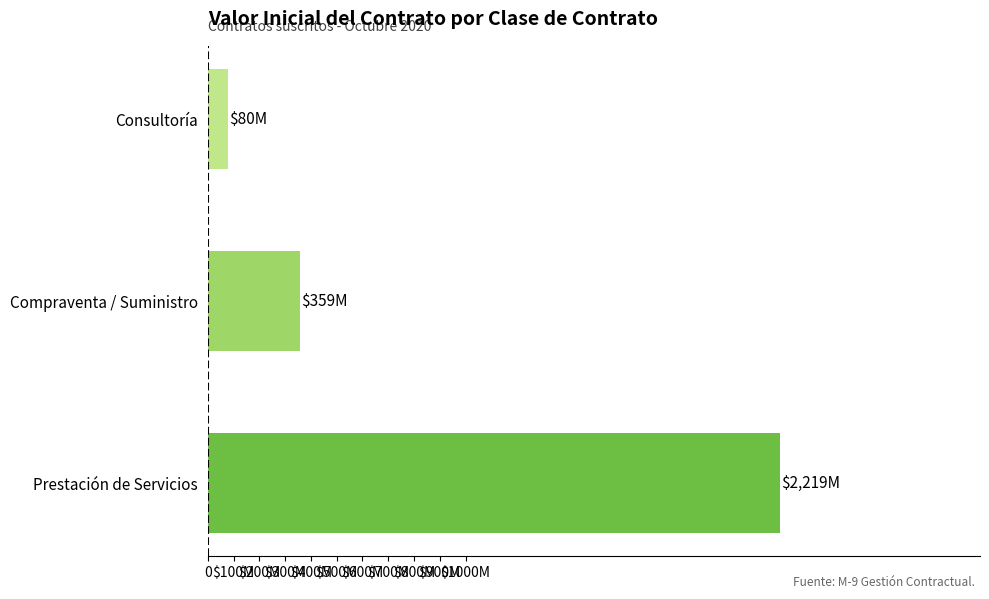

Rank the categories by value from lowest to highest.

Consultoría, Compraventa / Suministro, Prestación de Servicios